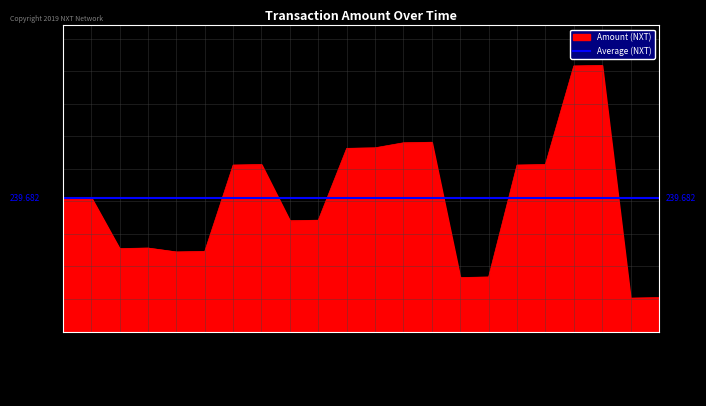

Reading left to right, extract all data points from this chart.

240	241	149	150	143	144	299	300	199	200	329	330	339	340	97	98	299	300	477	478	60	61